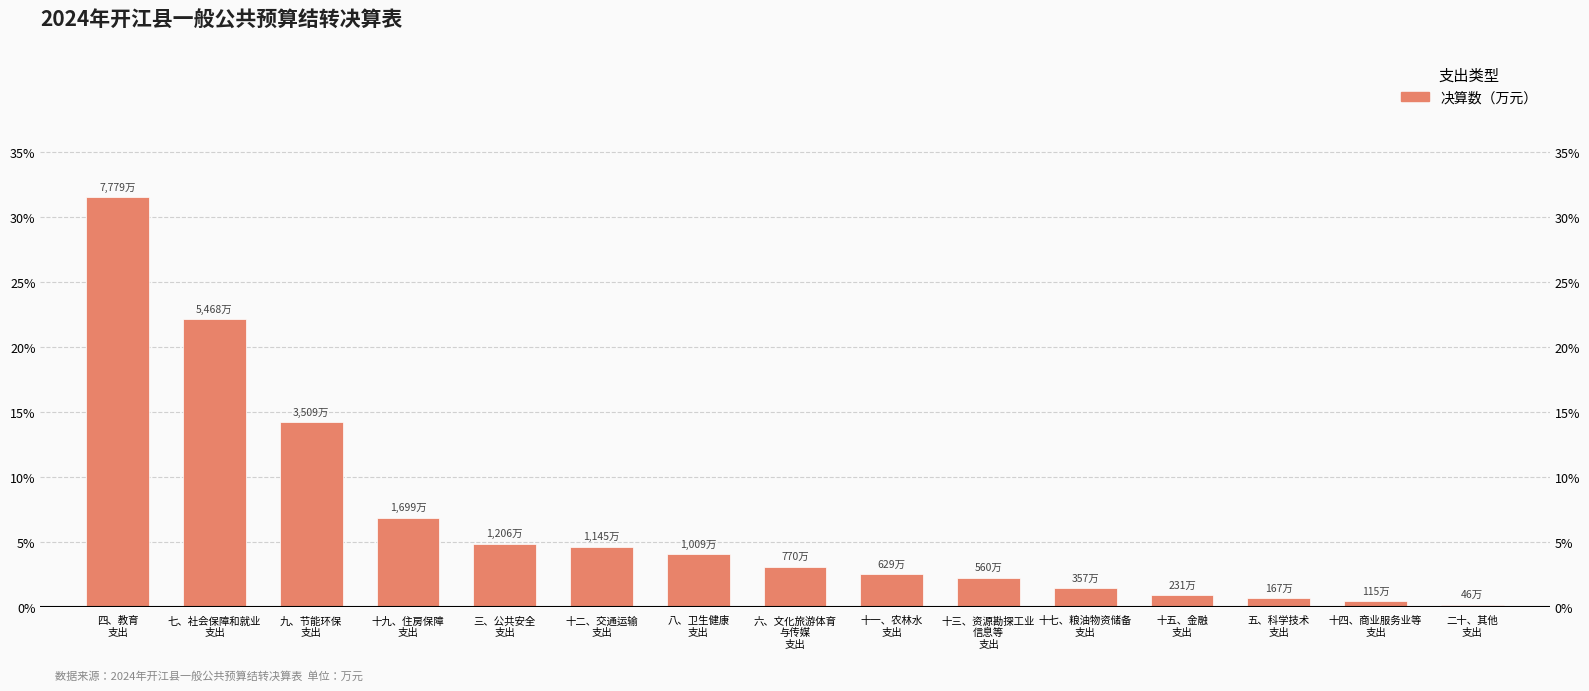

Reading left to right, list all the values displayed in this chart.

31.5	22.1	14.2	6.9	4.9	4.6	4.1	3.1	2.5	2.3	1.4	0.9	0.7	0.5	0.2